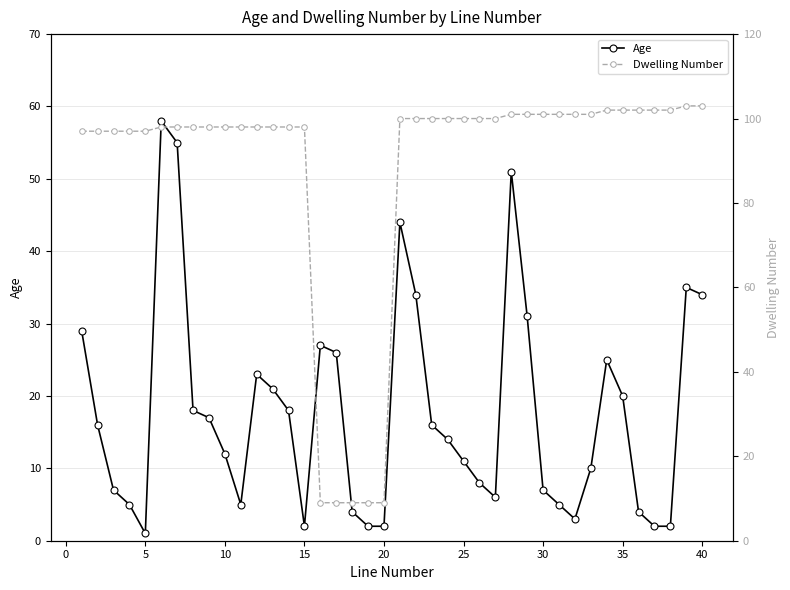

At which category does Age reach its first local valley?

5